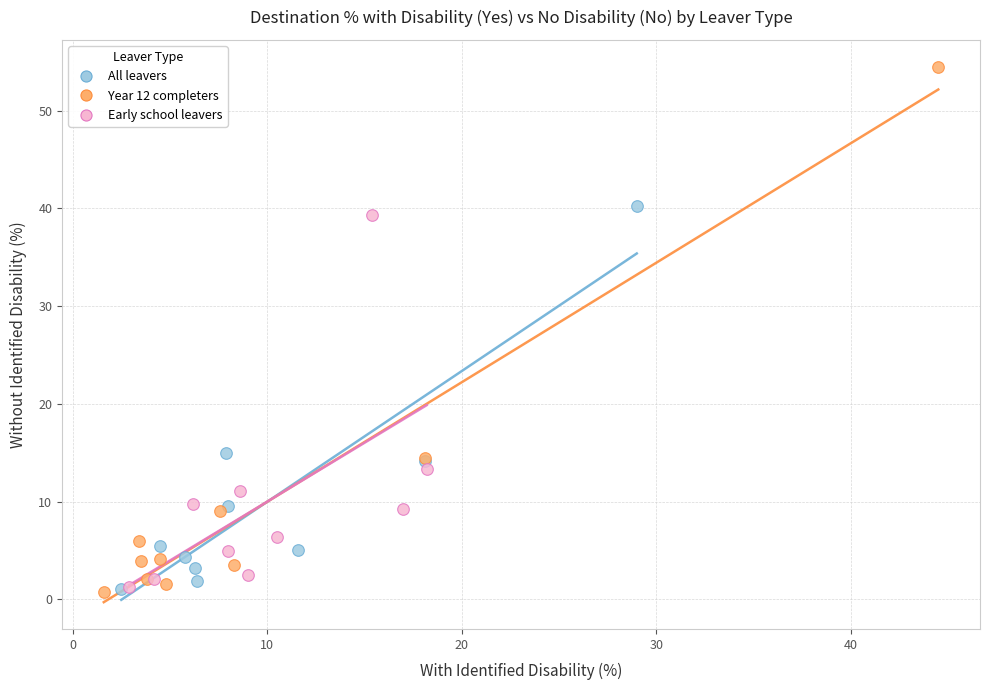

Which series reaches the maximum Y coordinate?

Year 12 completers